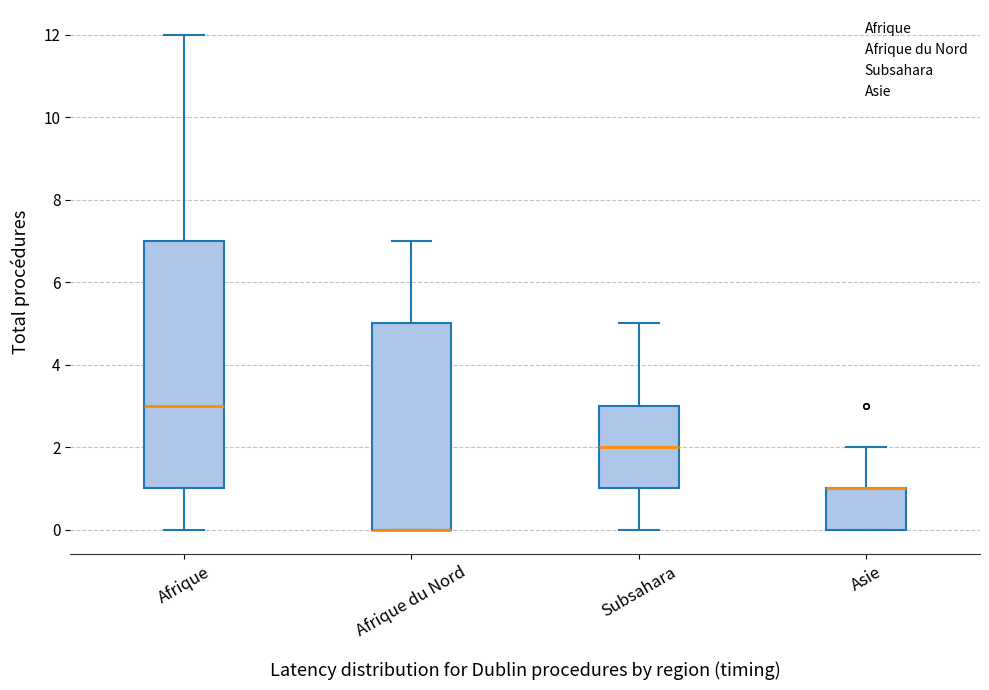

Which box is the tallest, from its lower edge to its upper edge?

Afrique